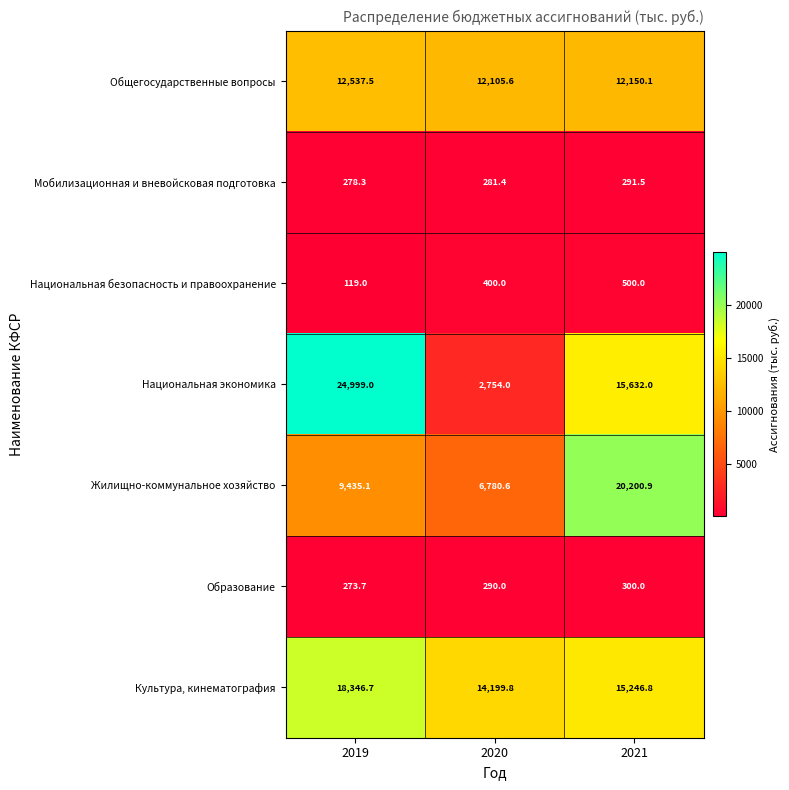

Rank the series at 2021 from lowest to highest value.

Мобилизационная и вневойсковая подготовка, Образование, Национальная безопасность и правоохранение, Общегосударственные вопросы, Культура, кинематография, Национальная экономика, Жилищно-коммунальное хозяйство